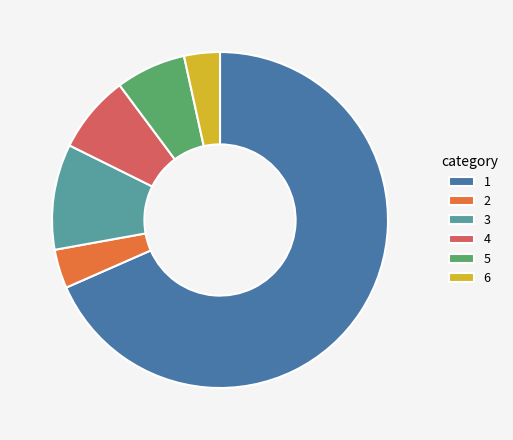

What is the majority slice?

1